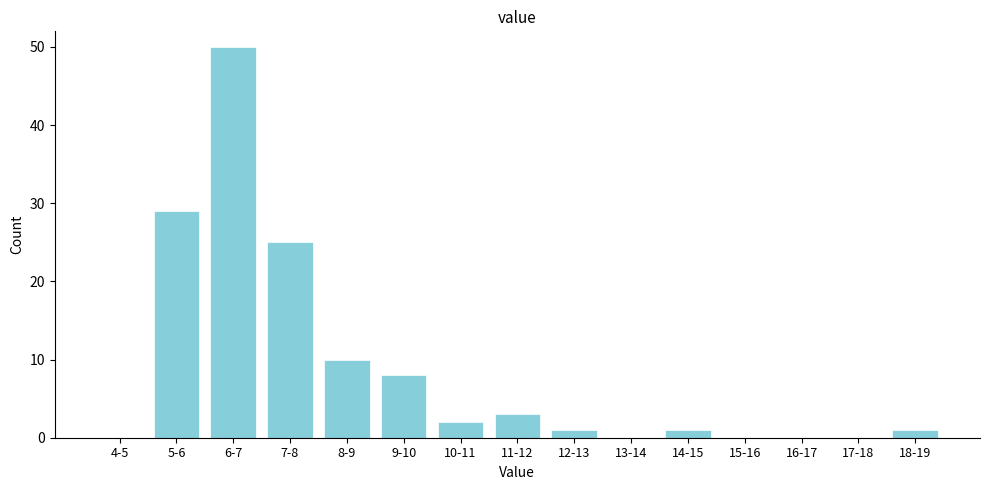

Reading left to right, what are all the values shown in this chart?

4-5=0	5-6=29	6-7=50	7-8=25	8-9=10	9-10=8	10-11=2	11-12=3	12-13=1	13-14=0	14-15=1	15-16=0	16-17=0	17-18=0	18-19=1